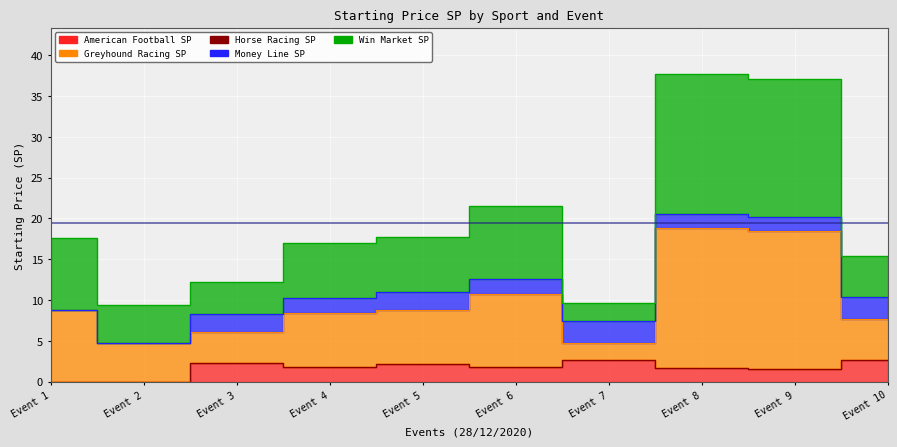

At Event 6, list the series in order from smallest to largest.

American Football, Money Line SP, Greyhound Racing, Win Market SP